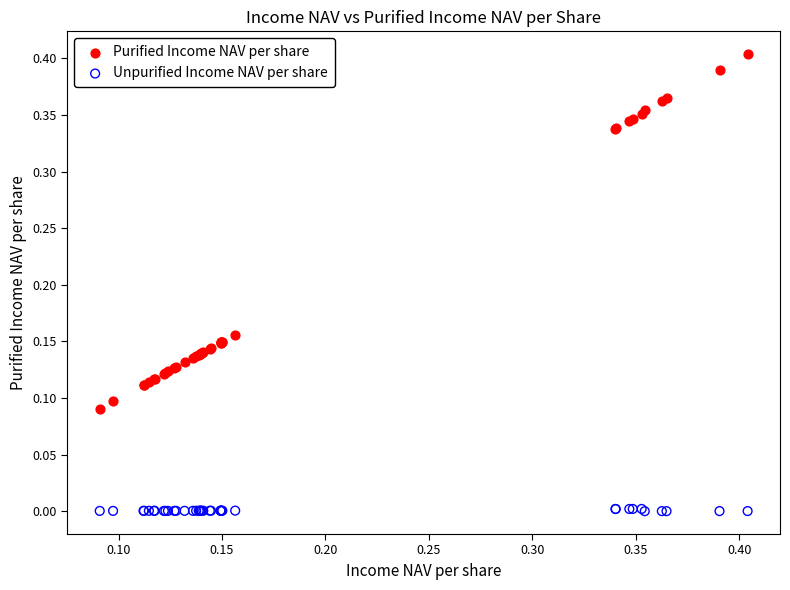

Which series reaches the maximum Y coordinate?

Purified Income NAV per share